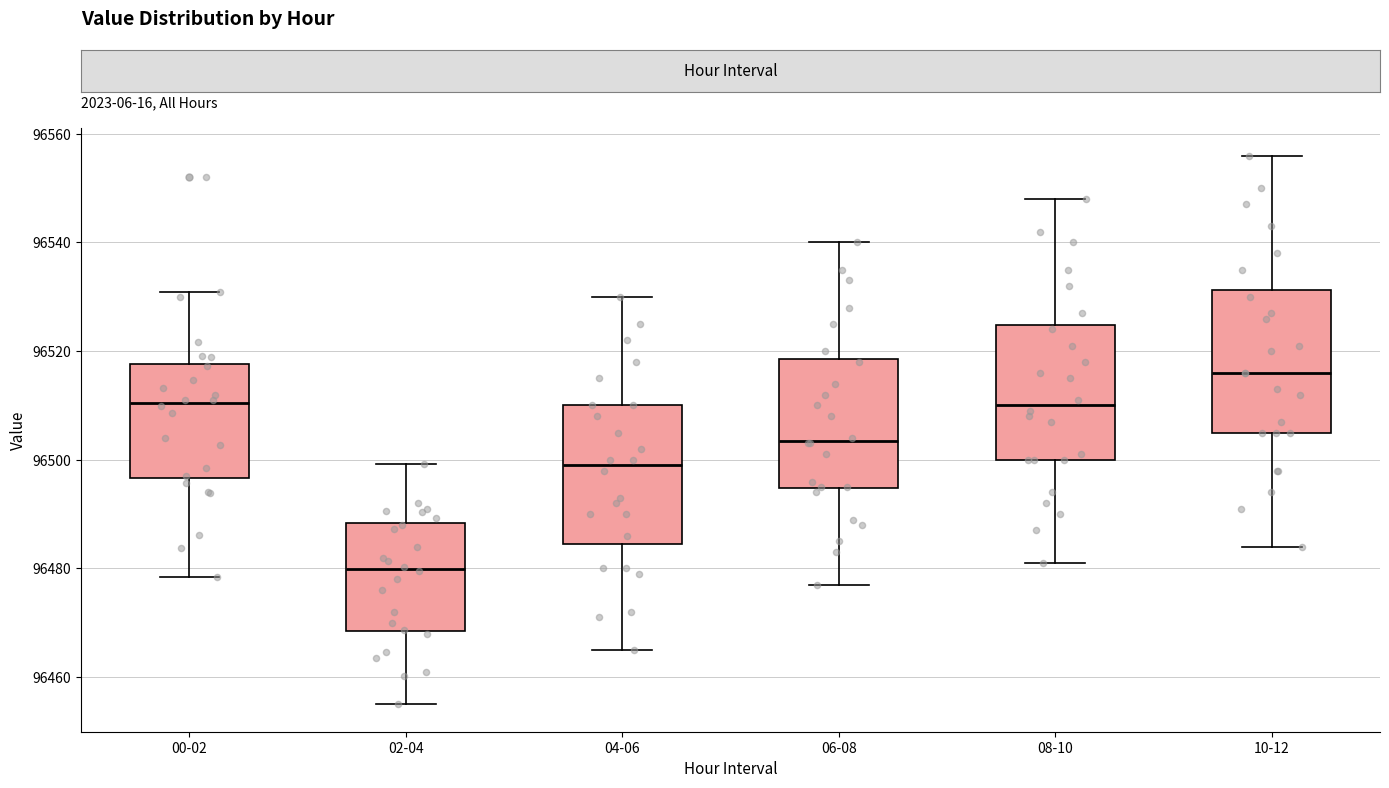

Reading left to right, read every box against the y-axis: the position of its median line, the range the box covers, and the ends of its whiskers. The values are not printed on the chart, so give them approximately, as read against the axis.

00-02: median 96510, box 96496 to 96518, whiskers 96478 to 96530
02-04: median 96480, box 96468 to 96488, whiskers 96456 to 96500
04-06: median 96500, box 96484 to 96510, whiskers 96466 to 96530
06-08: median 96504, box 96494 to 96518, whiskers 96478 to 96540
08-10: median 96510, box 96500 to 96524, whiskers 96482 to 96548
10-12: median 96516, box 96506 to 96532, whiskers 96484 to 96556